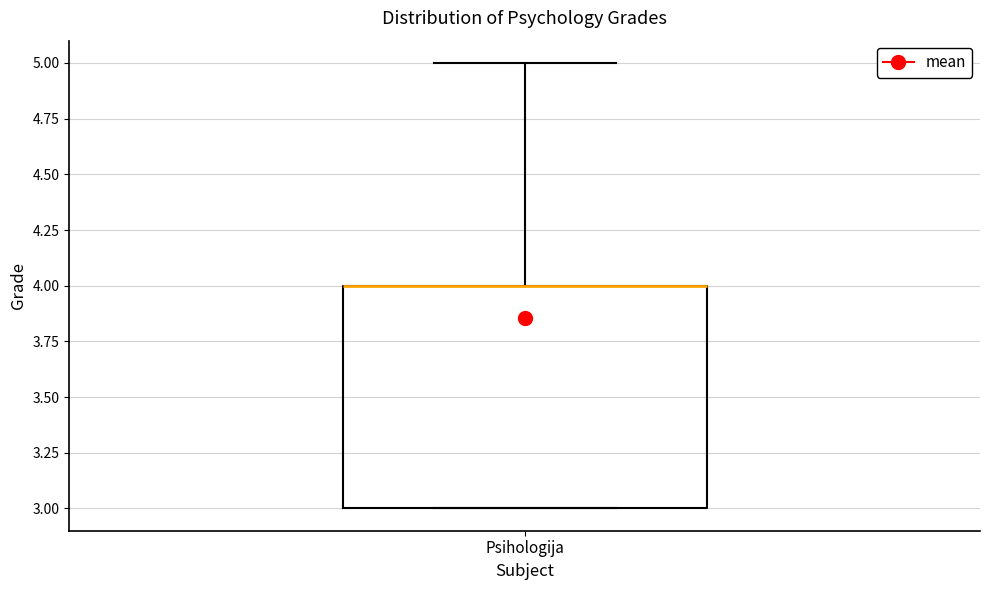

Read this box plot against the y-axis: the position of the median line, the range covered by the box, and the ends of both whiskers. The values are not printed on the chart, so give them approximately, as read against the axis.

median 4 (drawn on the box's upper edge), box 3 to 4, whiskers 3 to 5